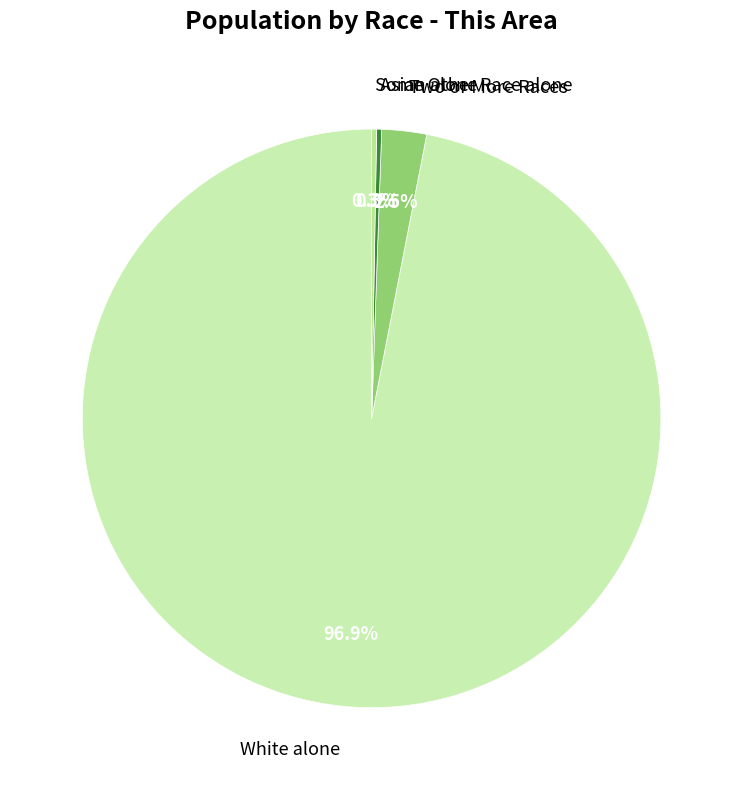

Count the number of slices in the pie.

4